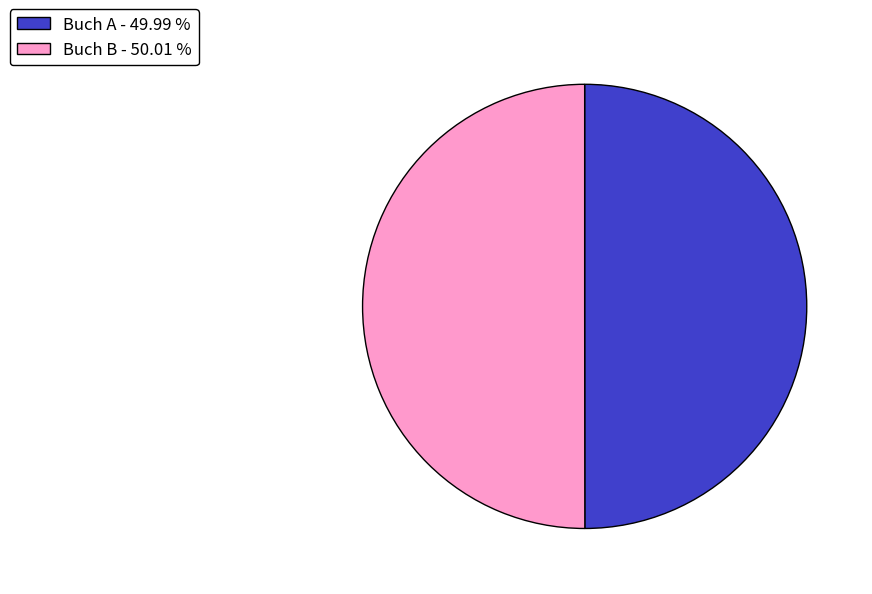

The Buch B slice represents 50% of the pie. True or false?

True